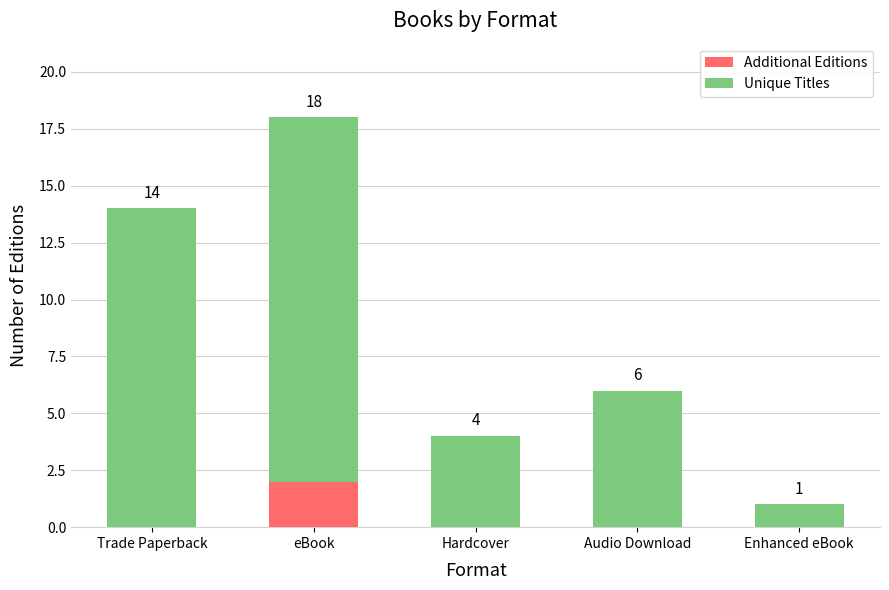

What are all the series names shown in the legend?

Additional Editions, Unique Titles